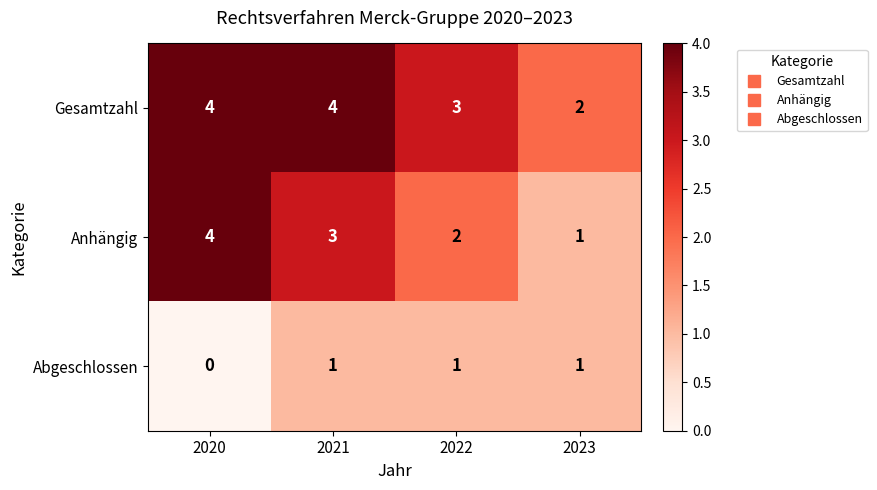

At which category does the chart reach its minimum across all series?

2020